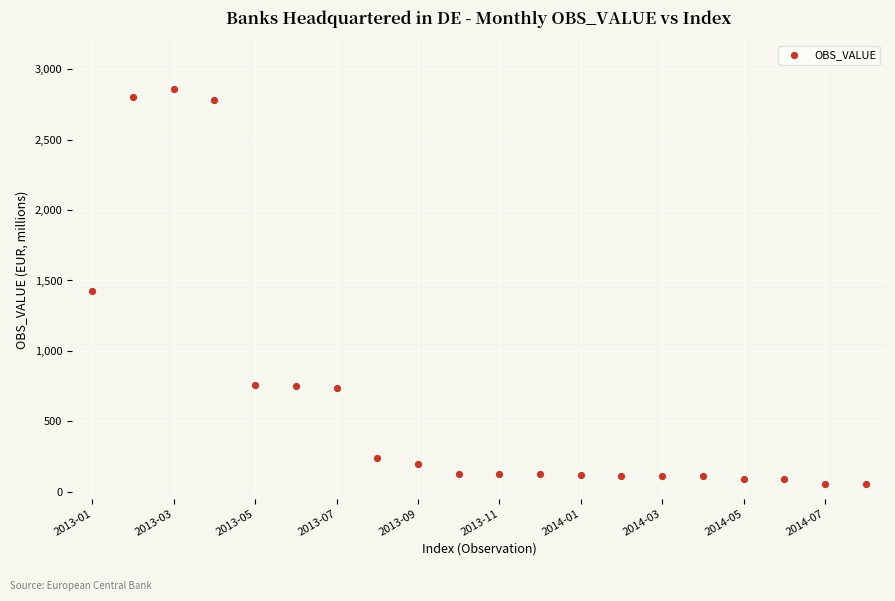

What is the range of Y values (max minus min)?

2807